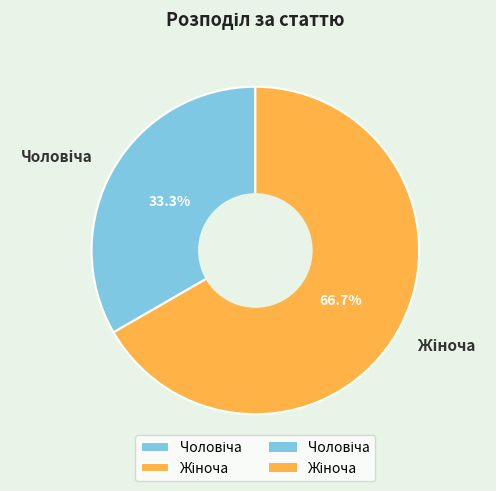

How many segments does this pie chart have?

2